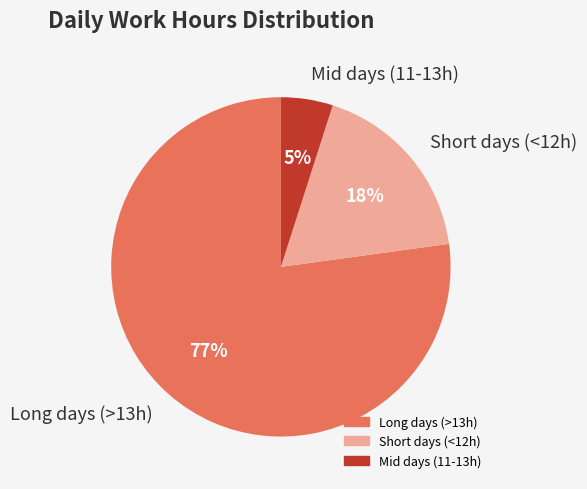

To the nearest percent, what is the difference between the largest and smallest slice percentages?

72%